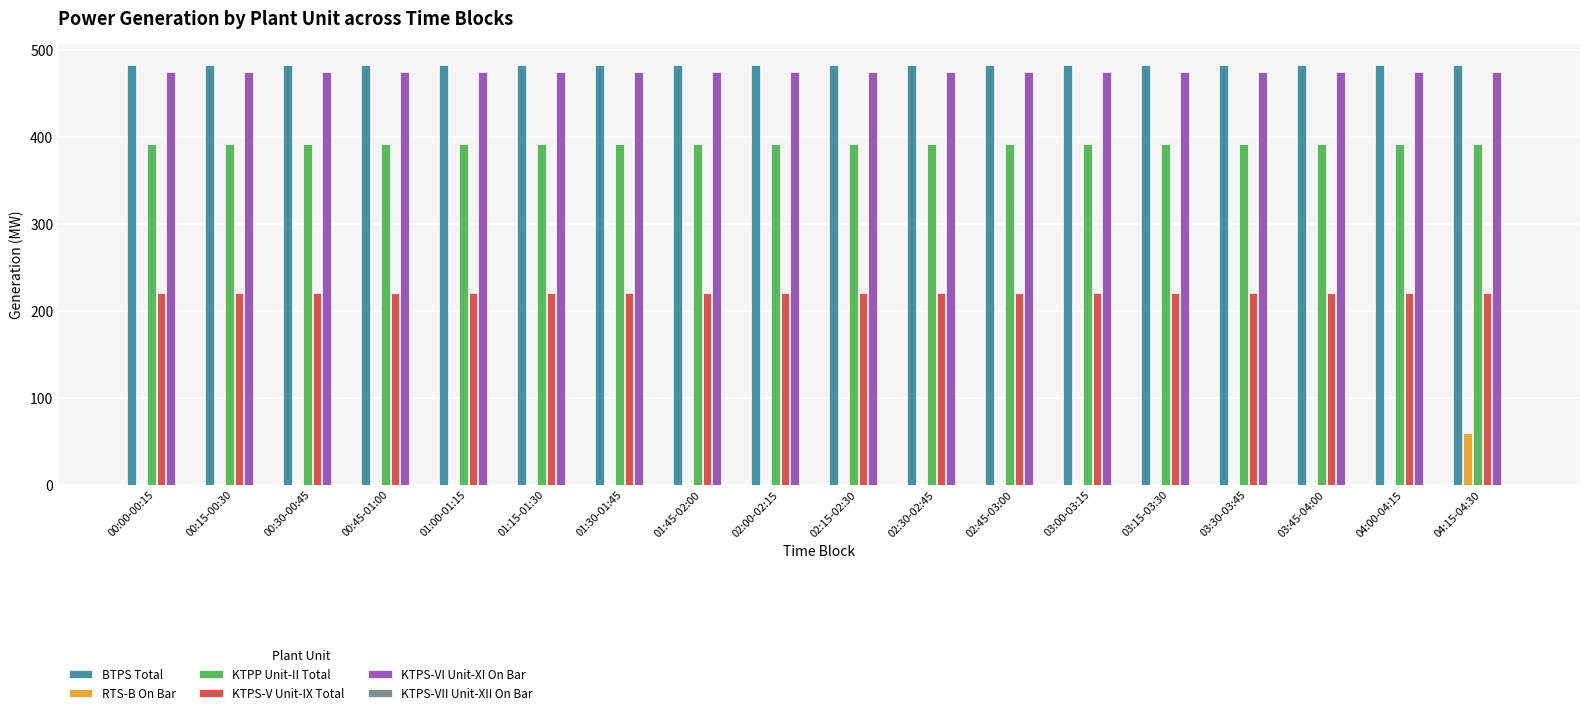

What is the maximum value for KTPS-V Unit-IX Total?

221.0